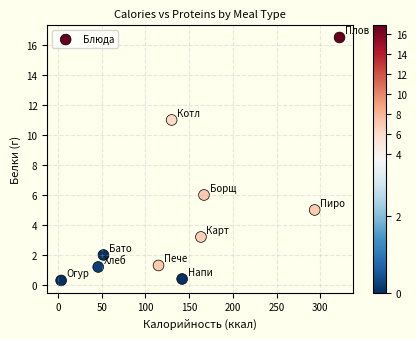

What is the average Y value?

4.7